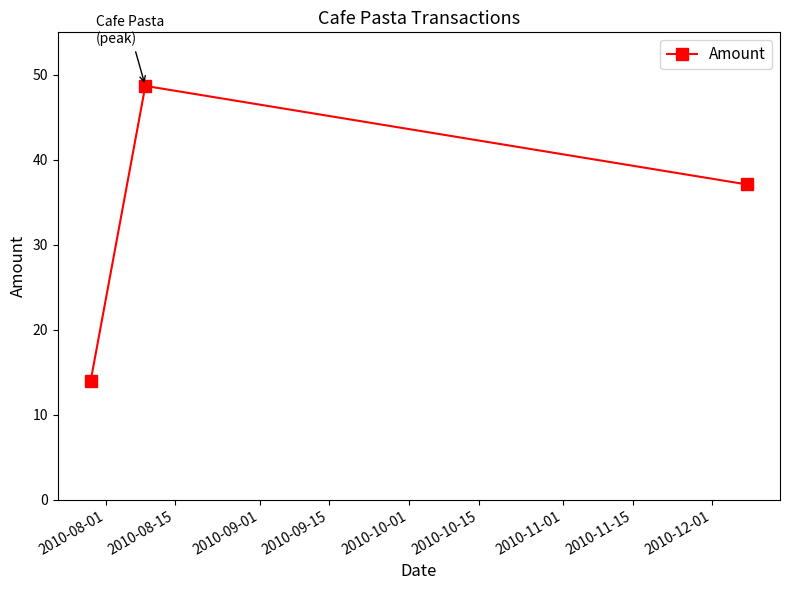

What is the maximum value shown in the chart?

48.7